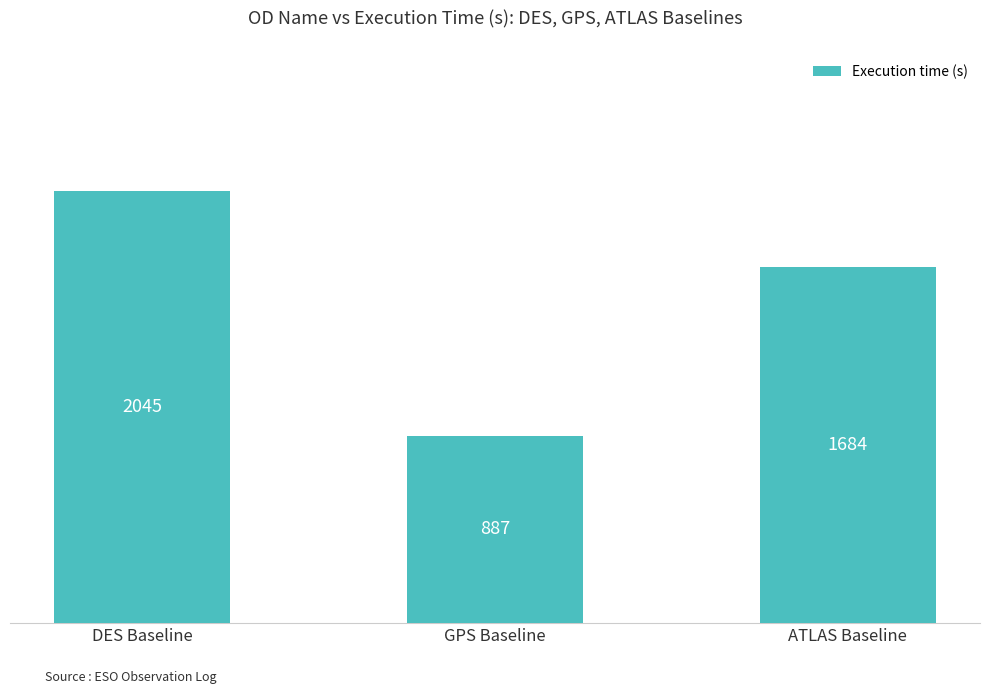

What is the label of the 1st bar from the left?

DES Baseline